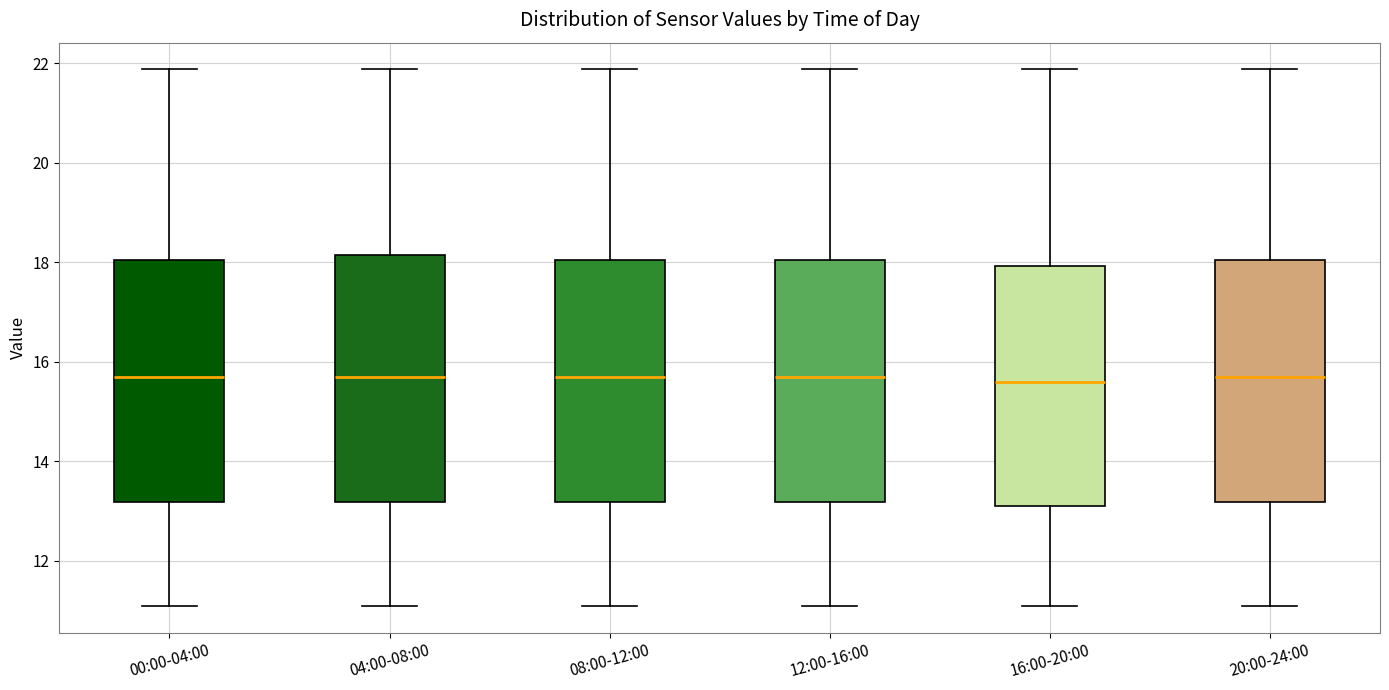

Reading left to right, transcribe this box plot: for each box, give where its median line is, the range the box spans, and where its two whiskers end, as read against the y-axis. The values are not printed on the chart, so give them approximately, as read against the axis.

00:00-04:00: median 15.6, box 13.2 to 18.0, whiskers 11.2 to 21.8
04:00-08:00: median 15.6, box 13.2 to 18.2, whiskers 11.2 to 21.8
08:00-12:00: median 15.6, box 13.2 to 18.0, whiskers 11.2 to 21.8
12:00-16:00: median 15.6, box 13.2 to 18.0, whiskers 11.2 to 21.8
16:00-20:00: median 15.6, box 13.2 to 18.0, whiskers 11.2 to 21.8
20:00-24:00: median 15.6, box 13.2 to 18.0, whiskers 11.2 to 21.8